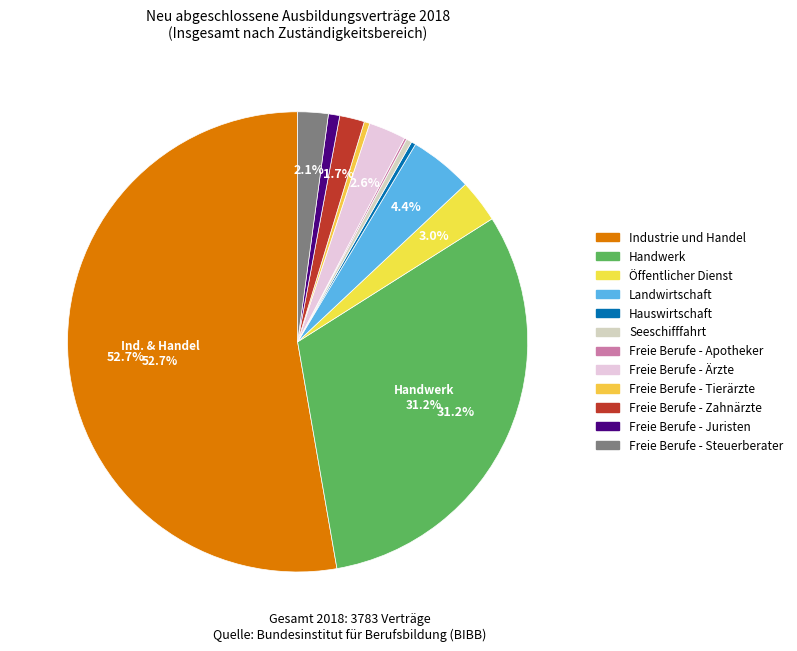

Count the number of slices in the pie.

12